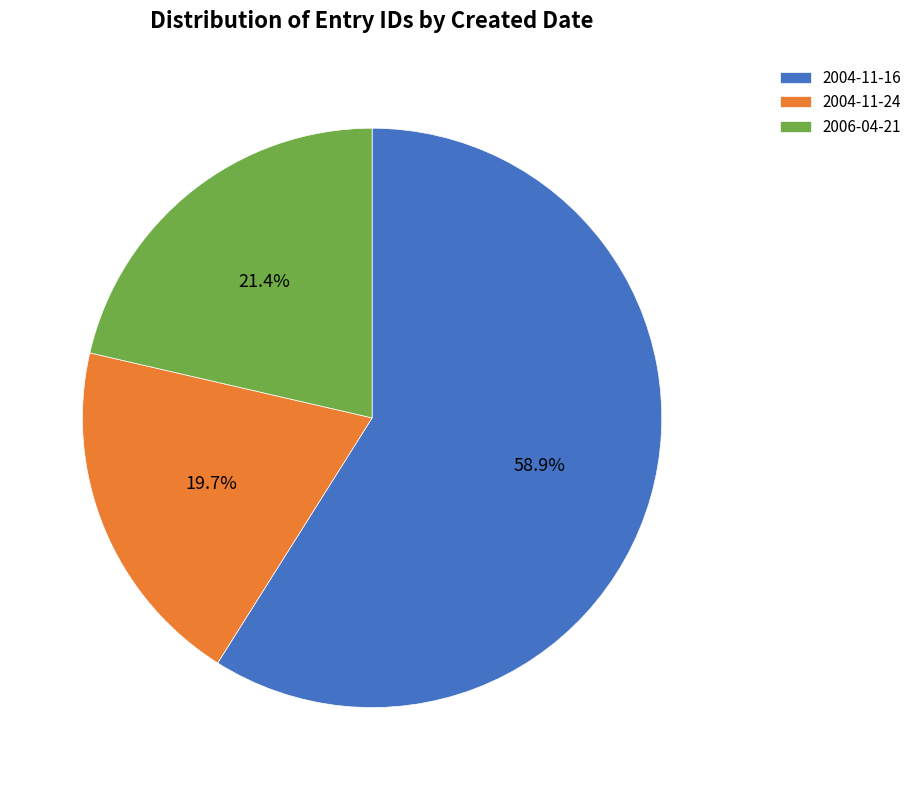

To the nearest percent, what is the average slice percentage?

33%